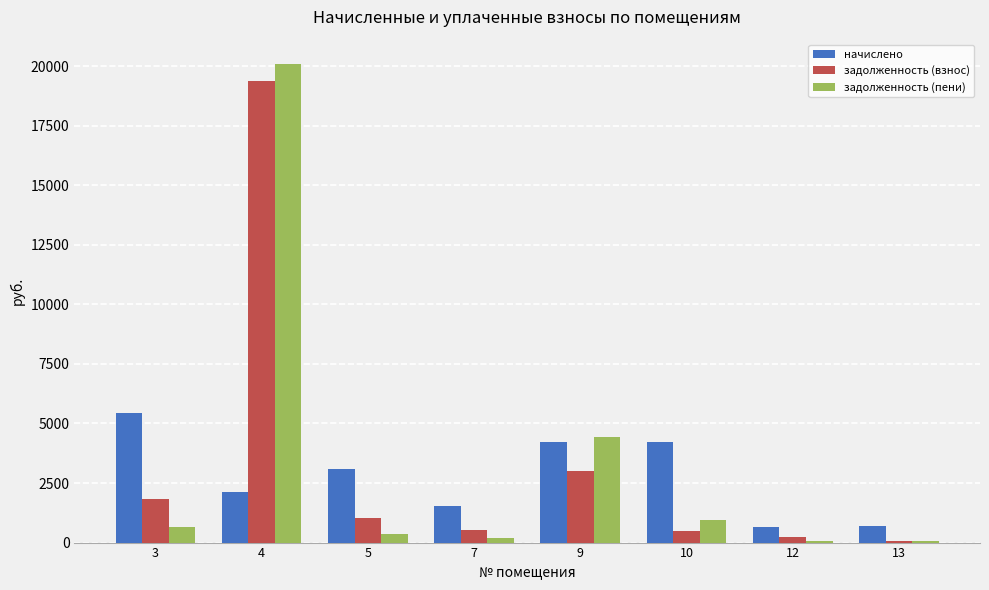

What is the greatest value displayed?

20109.7